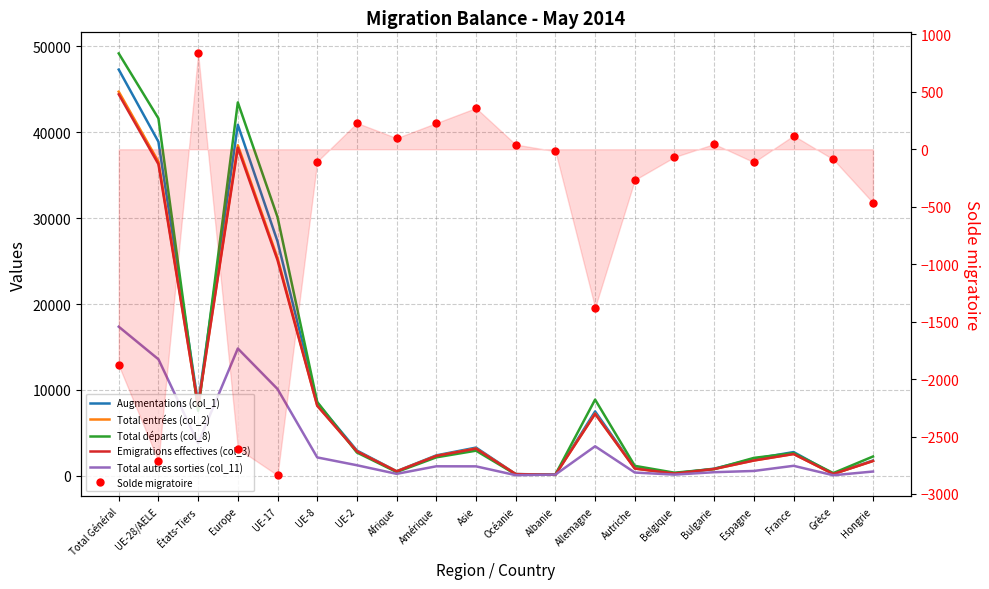

Which has a higher value, UE-2 or Amérique?

UE-2